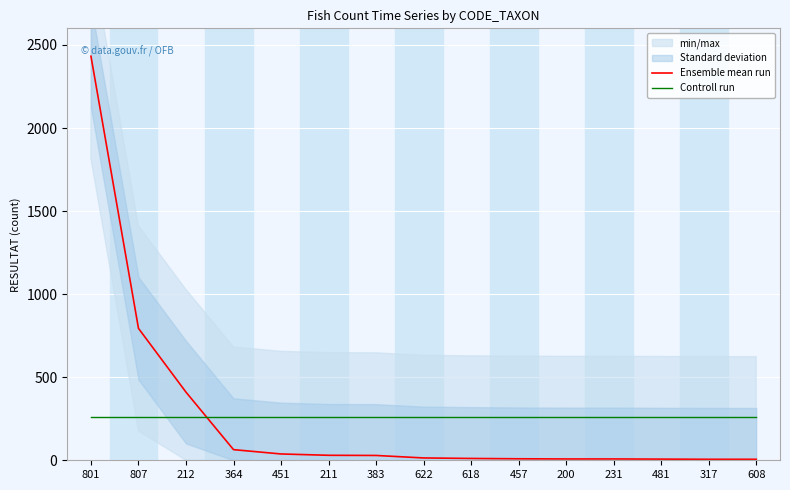

The value of Controll run at 231 is 257.7. True or false?

True